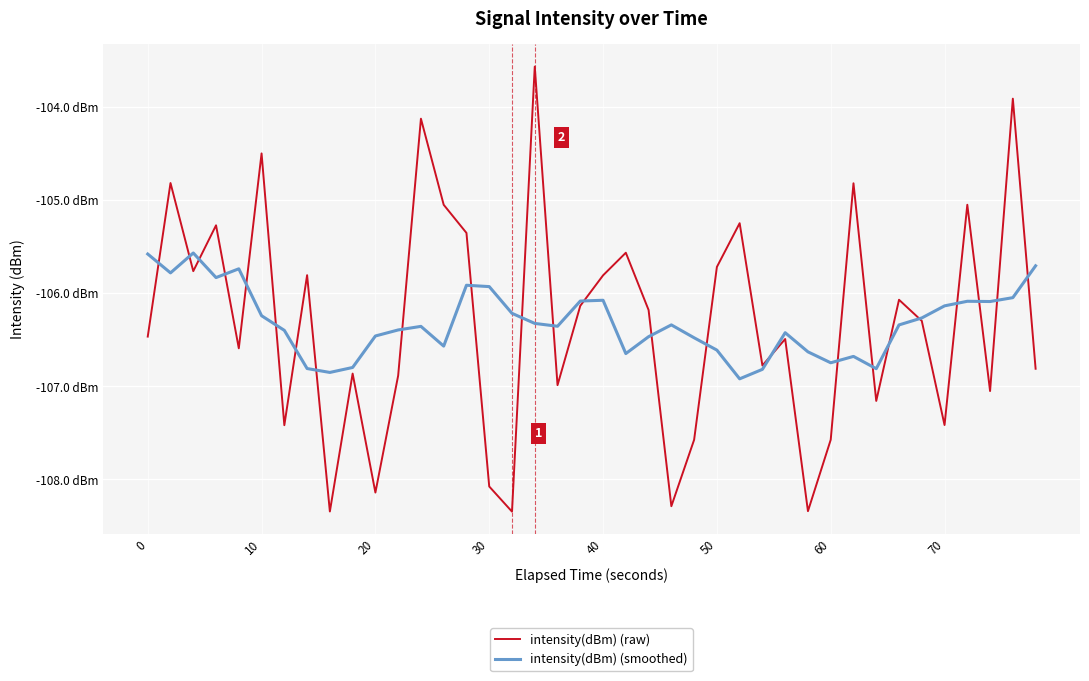

What is the difference between the maximum and minimum values in the intensity(dBm) (raw) series?

4.8